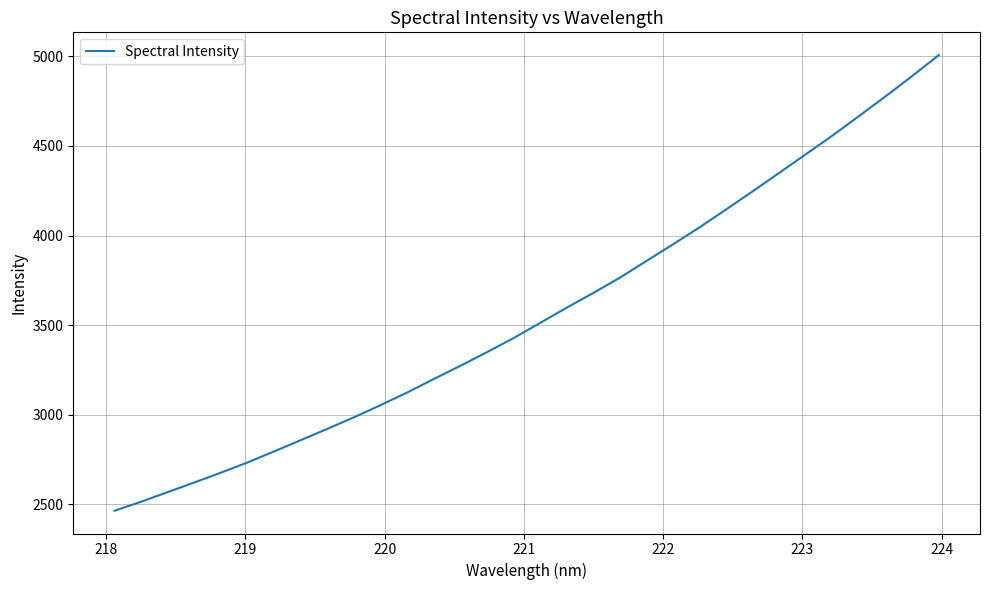

What is the difference between the maximum and minimum values?

2543.5